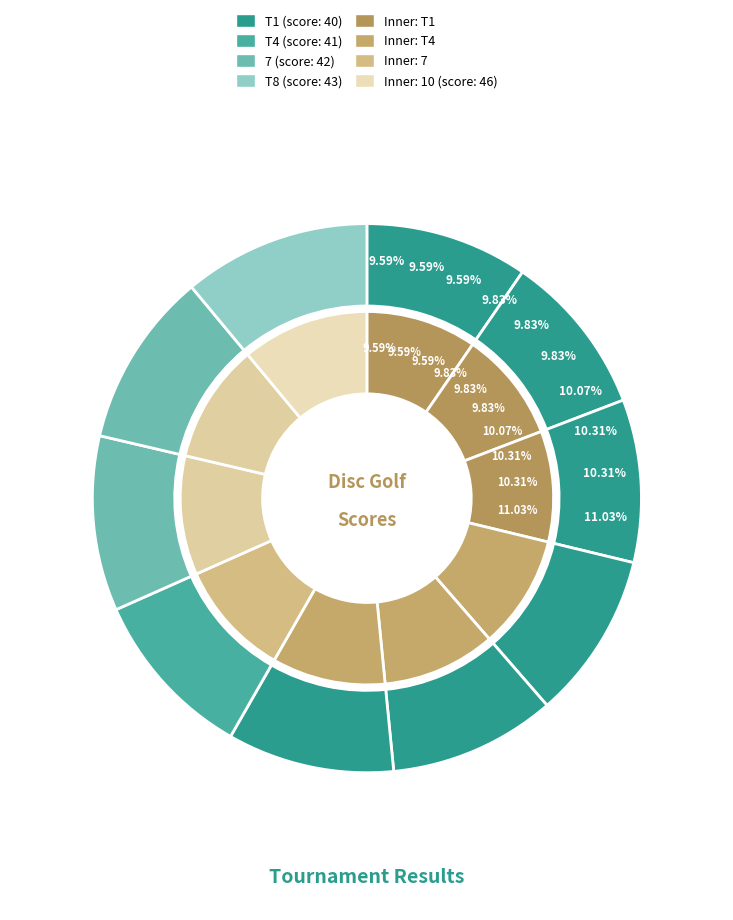

Does John Warnock & Everett Spirit represent more than half of the total?

No